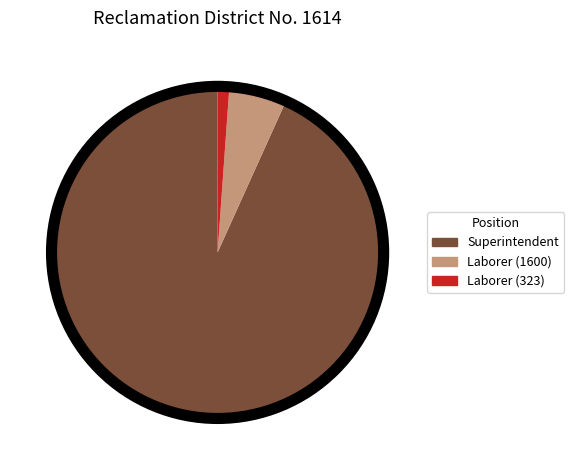

Rank the categories by value from highest to lowest.

Superintendent, Laborer (1600), Laborer (323)